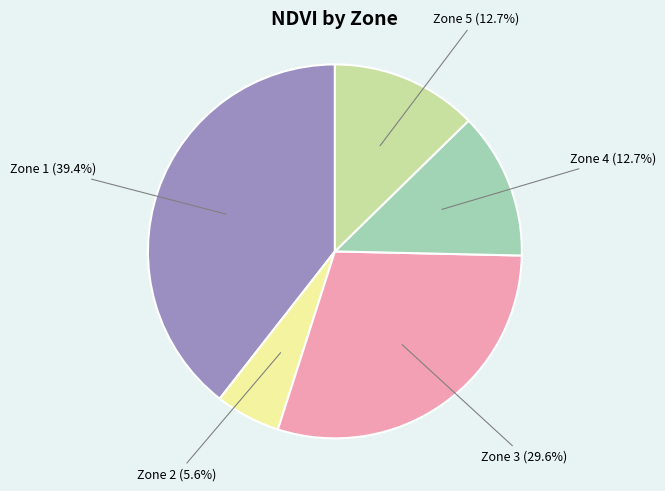

Is there a majority slice in this chart?

No